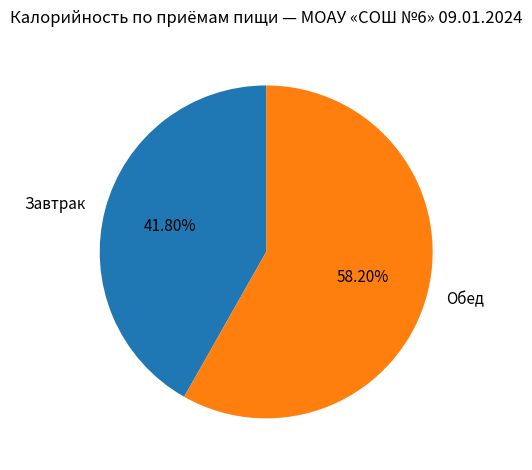

Does Завтрак represent more than half of the total?

No